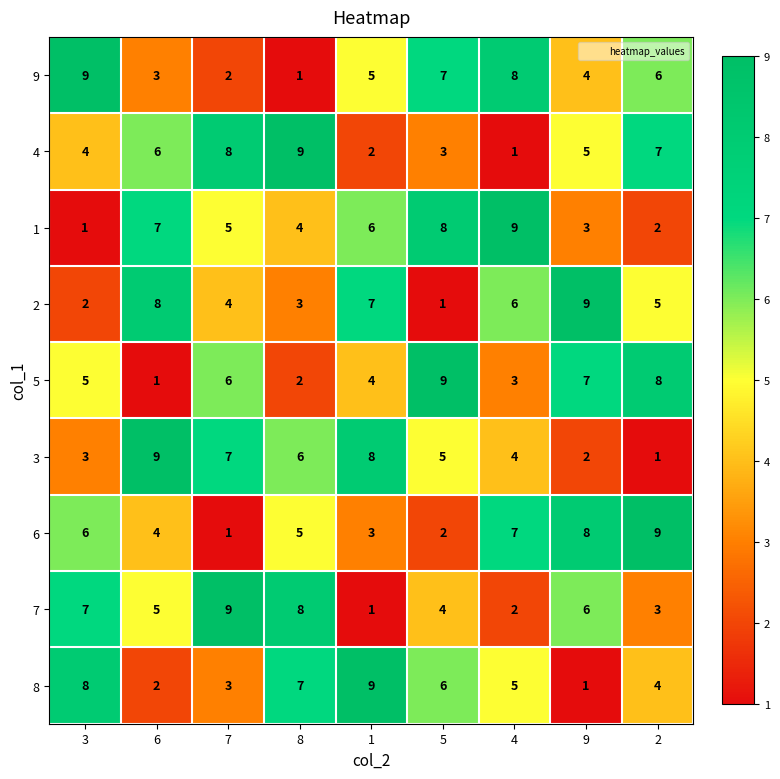

At how many categories does at least one series exceed 2?

9